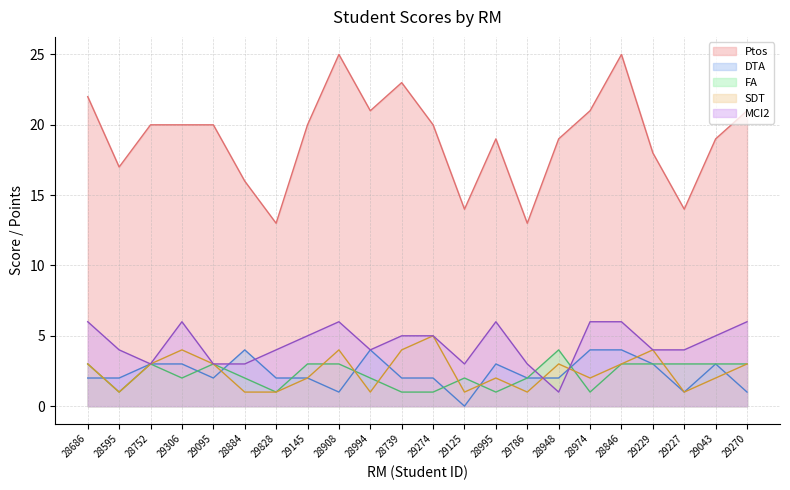

Which series ends up on top after the final intersection of SDT and DTA?

SDT